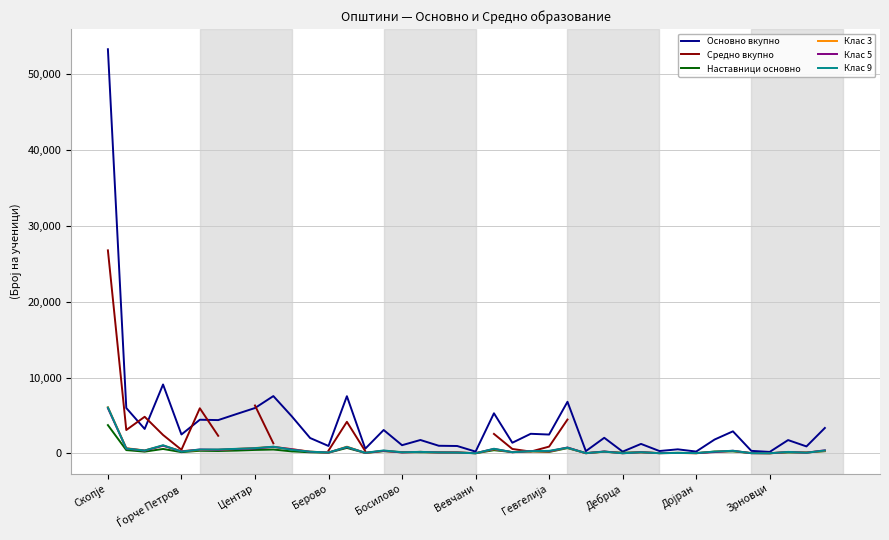

Does the chart display data point markers on the line(s)?

No